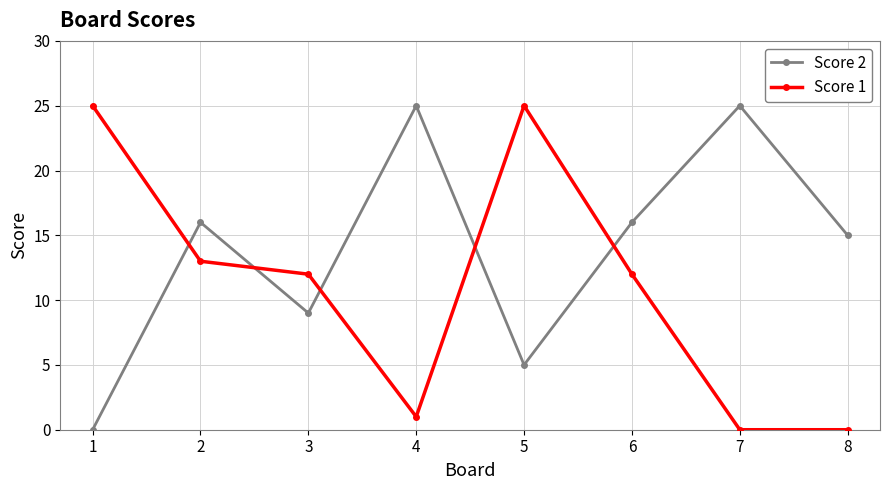

True or false: Score 1 has more than 0 points higher than both neighbors.

True